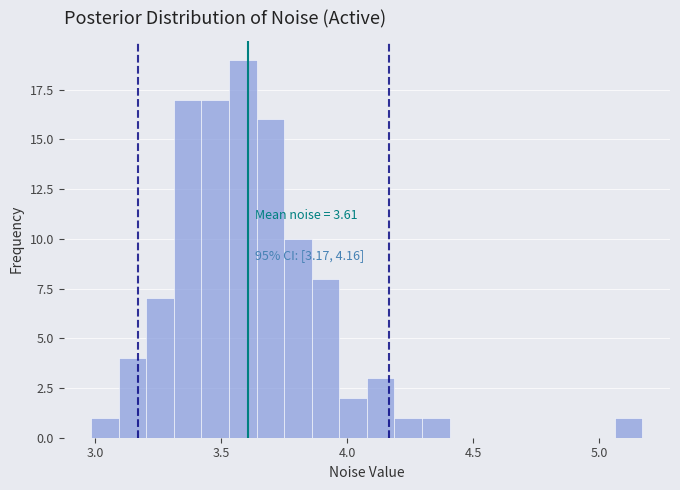

Around what value on the x-axis is the tallest bar? Give the approximate position of its centre, as read against the axis.

3.60